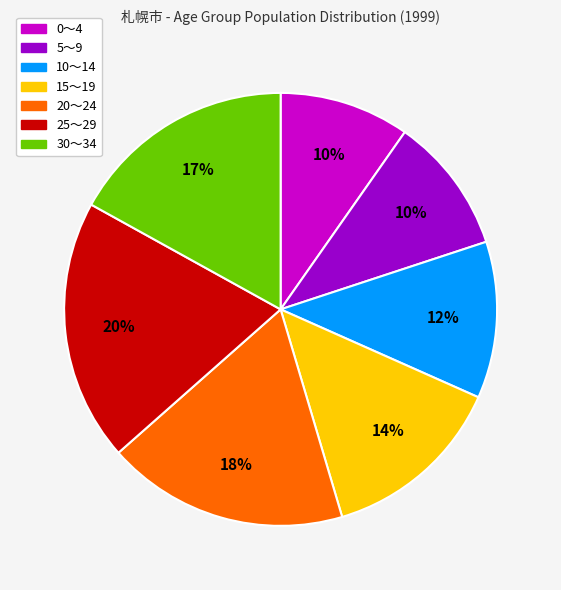

To the nearest percent, what is the average slice percentage?

14%